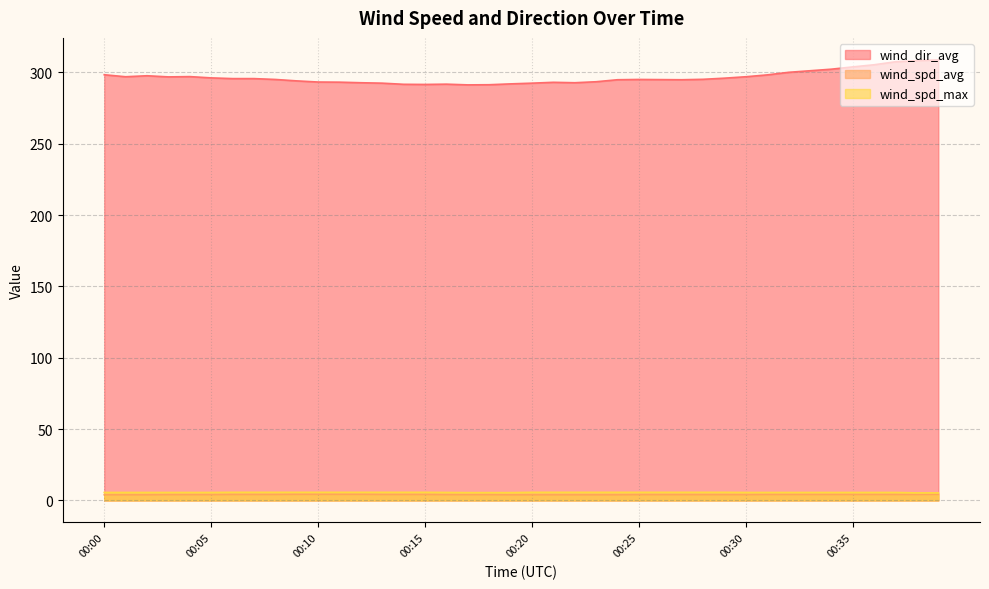

Reading left to right, transcribe all the data shown in this chart.

wind_spd_avg: 4.0	4.0	4.0	4.1	4.1	4.1	4.2	4.2	4.2	4.3	4.3	4.3	4.3	4.2	4.2	4.2	4.1	4.1	4.1	4.0	4.0	4.0	4.0	4.0	4.0	4.1	4.1	4.1	4.1	4.1	4.1	4.2	4.2	4.2	4.2	4.2	4.2	4.2	4.2	4.3
wind_spd_max: 5.6	5.6	5.6	5.6	5.6	5.6	5.7	5.7	5.7	5.7	5.7	5.7	5.7	5.7	5.7	5.7	5.6	5.5	5.5	5.5	5.7	5.7	5.7	5.7	5.7	5.7	5.7	5.7	5.7	5.7	5.6	5.6	5.6	5.6	5.6	5.6	5.6	5.6	5.3	5.3
wind_dir_avg: 298.4	297.0	297.7	296.9	297.1	296.2	295.7	295.7	295.1	294.1	293.3	293.2	292.8	292.5	291.7	291.6	291.8	291.3	291.4	292.0	292.5	293.1	292.8	293.5	294.9	295.1	295.0	294.9	295.2	296.0	297.0	298.3	300.1	301.2	302.3	303.9	305.4	307.5	308.3	308.8